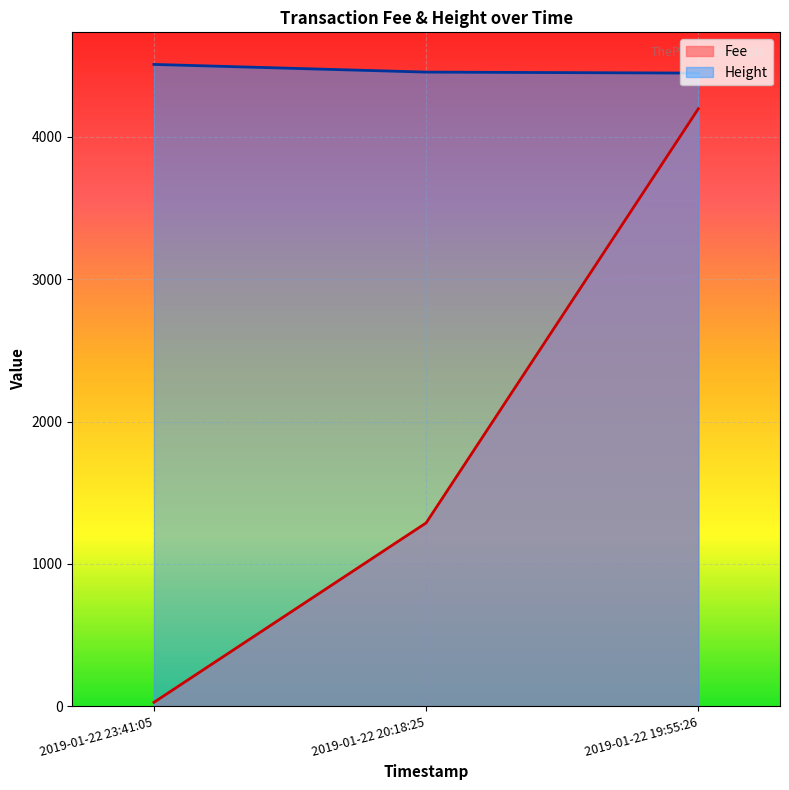

Does the chart display data point markers on the line(s)?

No